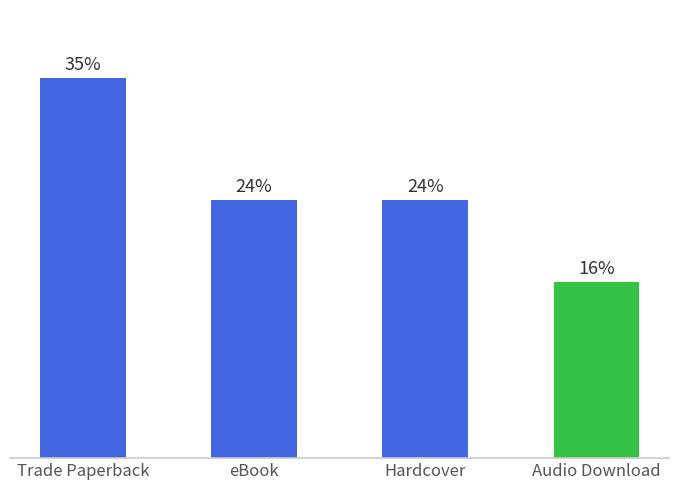

True or false: the data shows 26 at eBook.

False